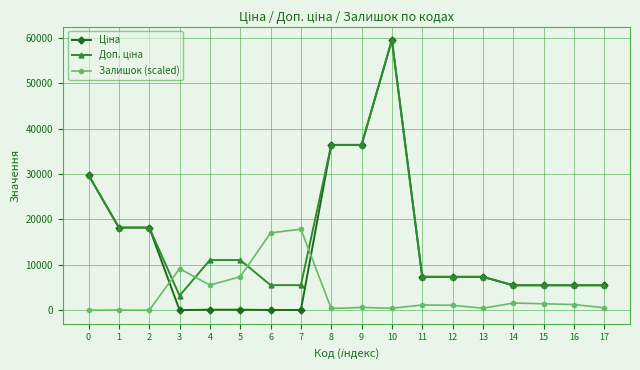

What is the difference between the highest and lowest values at 0?

29761.5